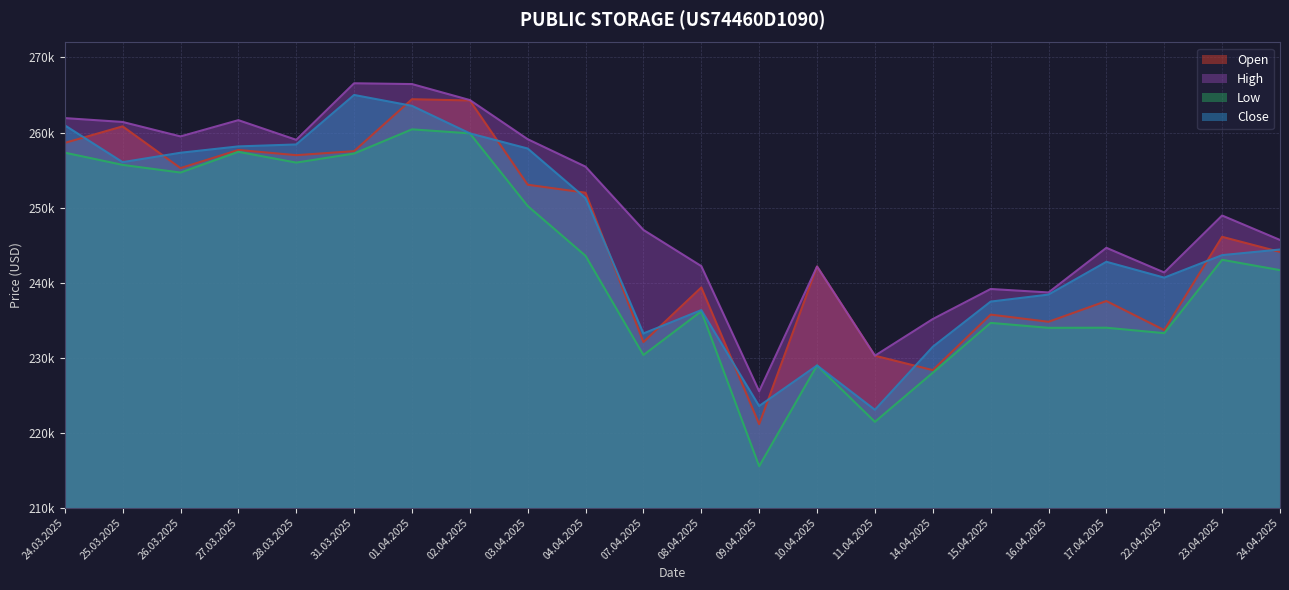

Is it true that High equals 321685 at 16.04.2025?

False